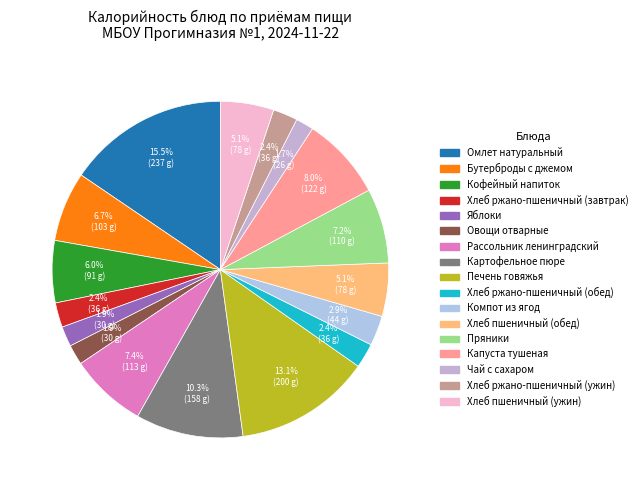

What is the change in value from Омлет натуральный to Хлеб пшеничный (обед)?

-158.7